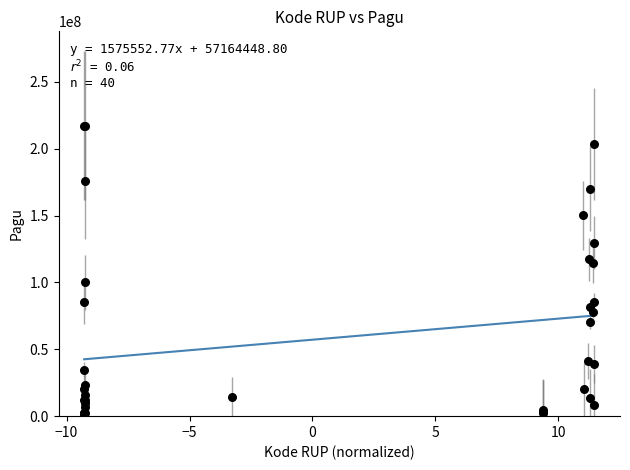

What Y value in the scatter plot is closest to 108830000?

114296000